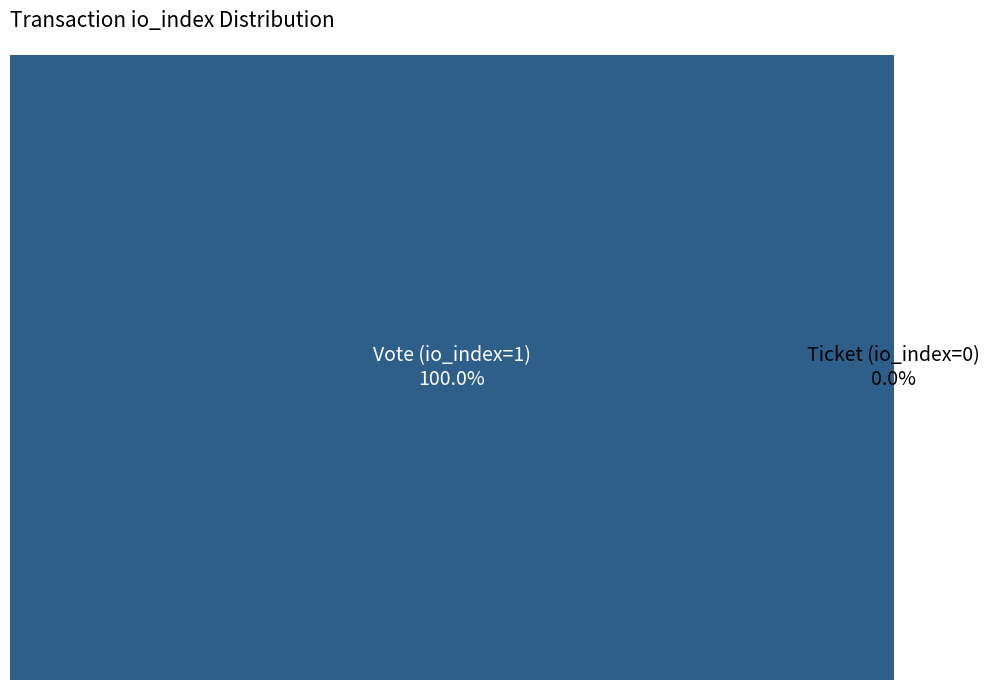

True or false: Ticket (io_index=0) accounts for 0% of the total.

True